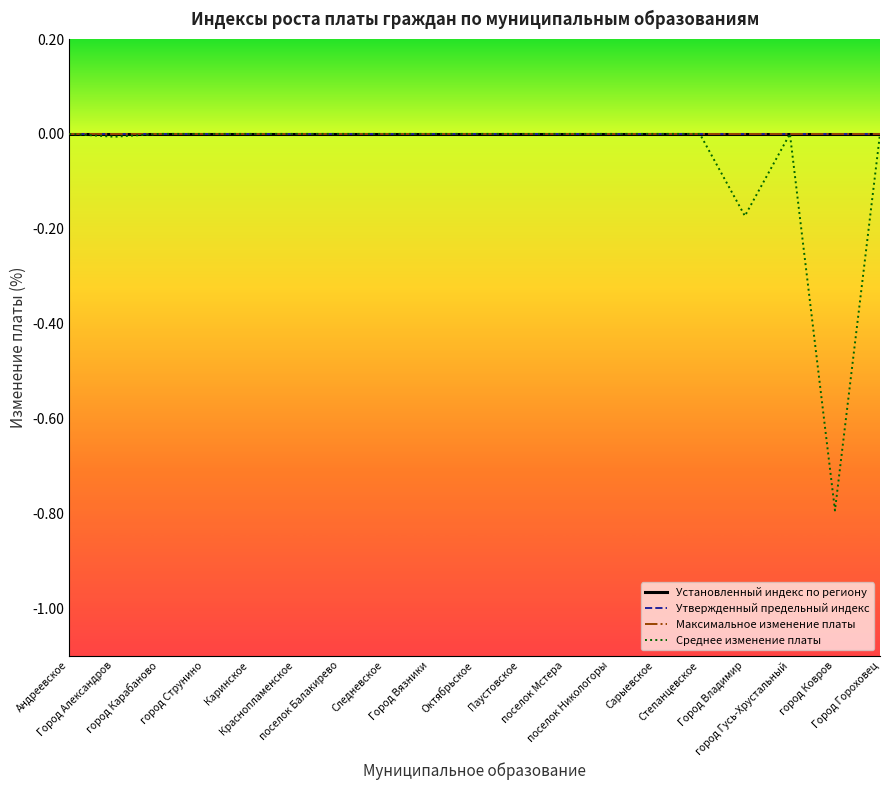

What is the label of the 10th point from the right?

Октябрьское